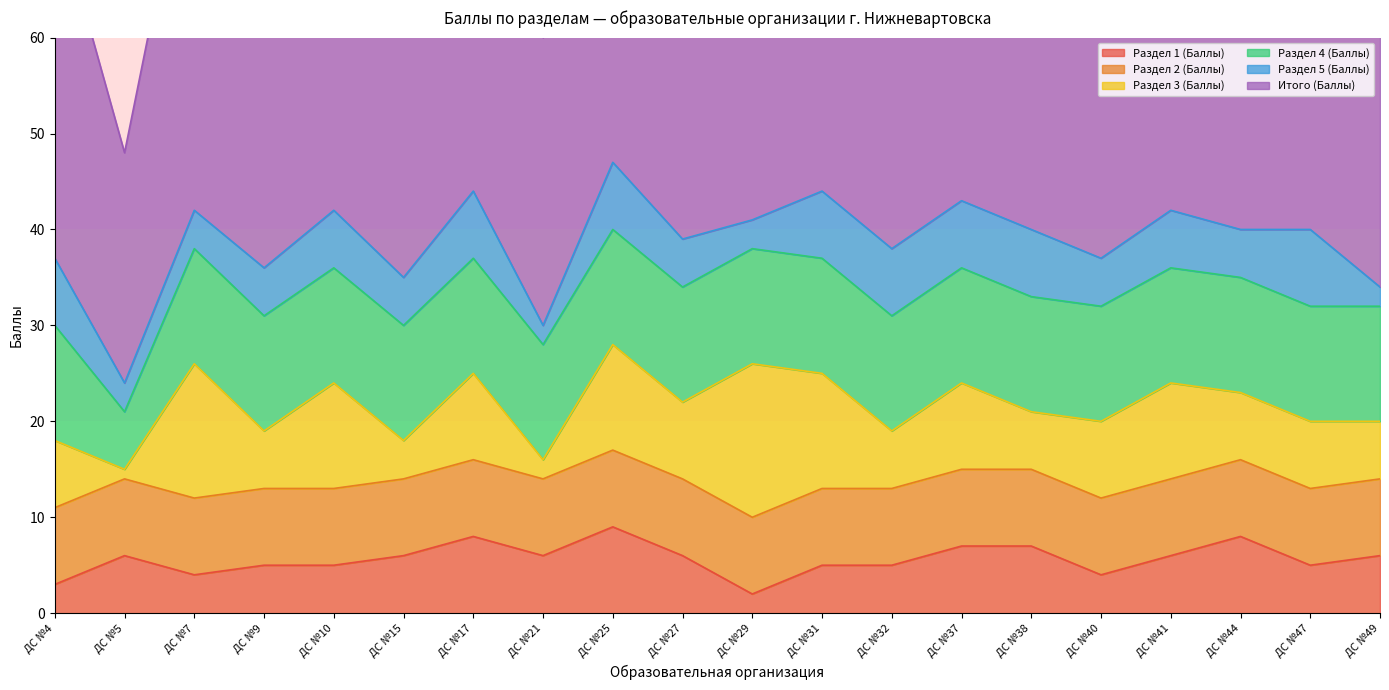

The value of Итого (Баллы) at ДС №27 is 51. True or false?

False